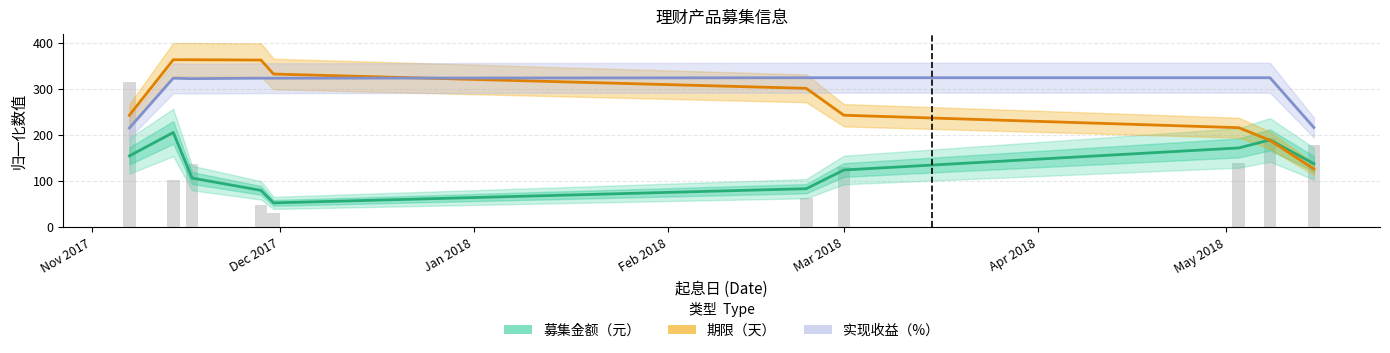

What are all the series names shown in the legend?

募集金额（元）, 期限（天）, 实现收益（%）